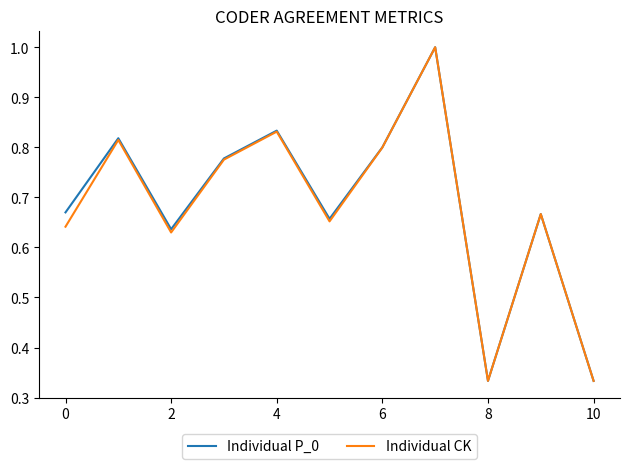

How many lines are shown in the chart?

2